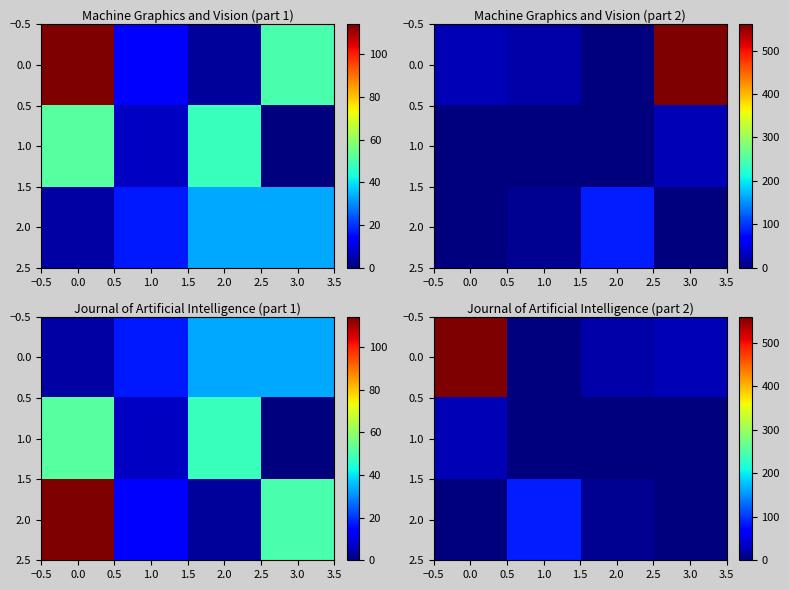

How many positive values does the 1.0 series have?

1